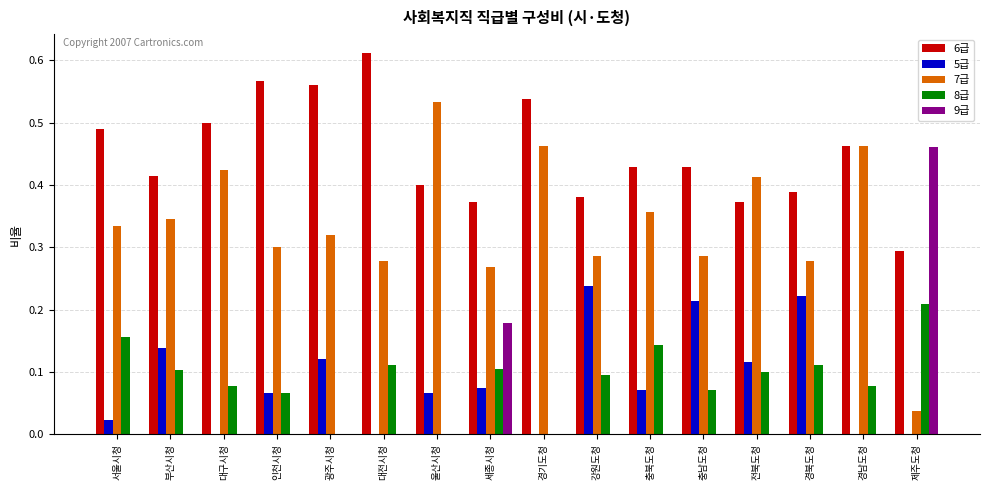

True or false: 5급 has a value of 0.0 at 경기도청.

True